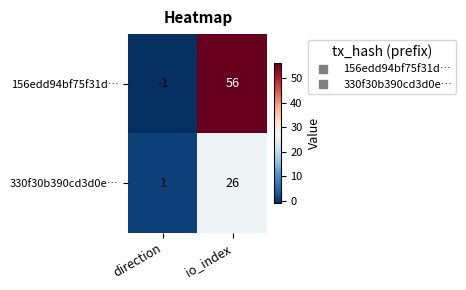

What is the total value across all series at io_index?

82